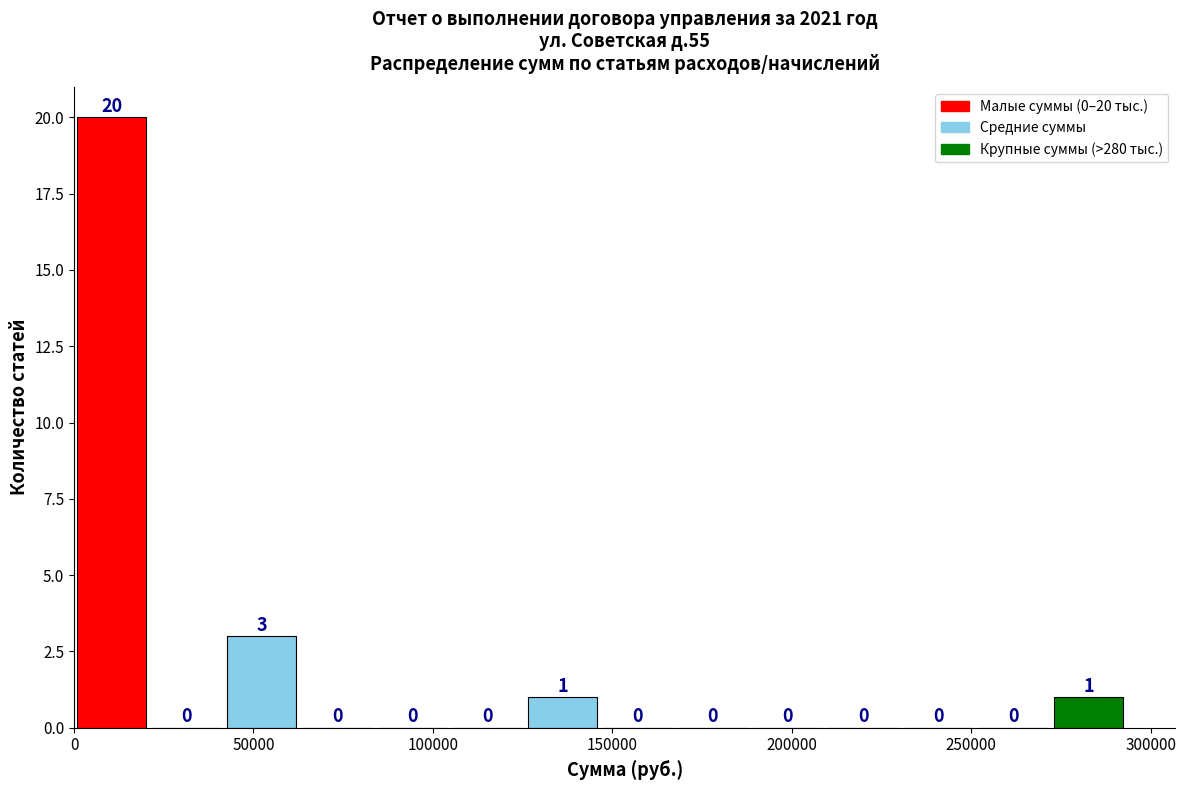

Over which range of the x-axis is the bar tallest?

0 to 20000